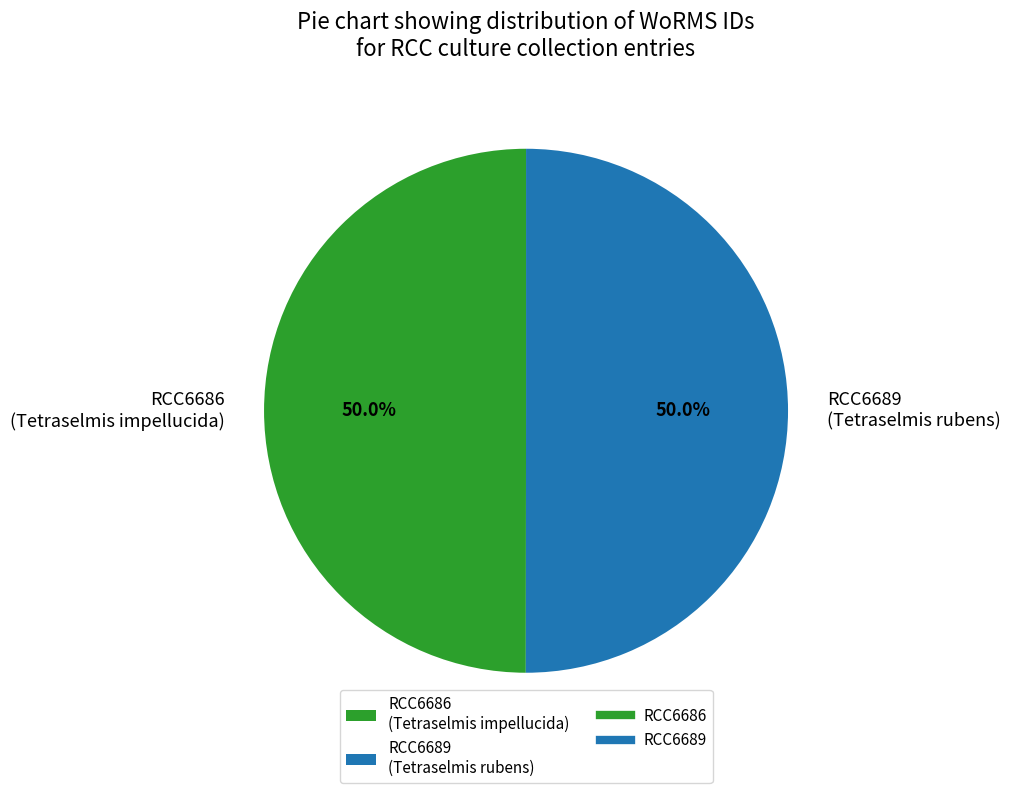

How many slices are in this pie chart?

2